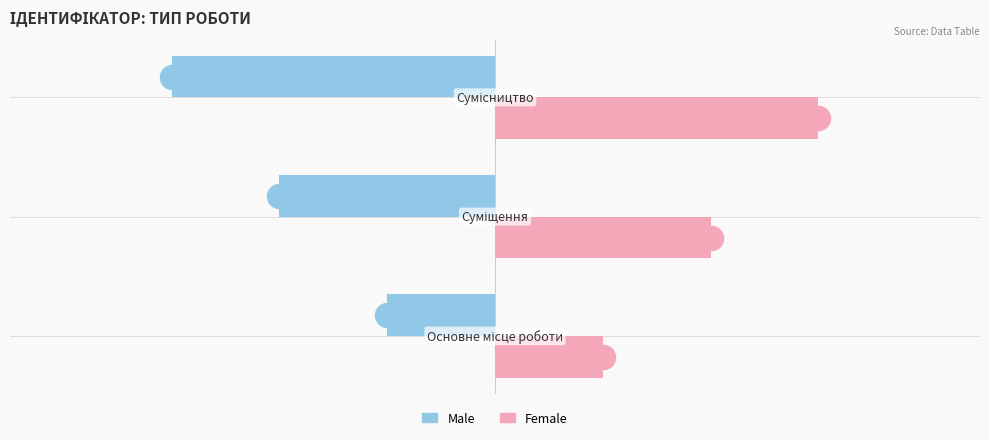

Is the value of Female at −3 greater than the value of Male at −3?

Yes